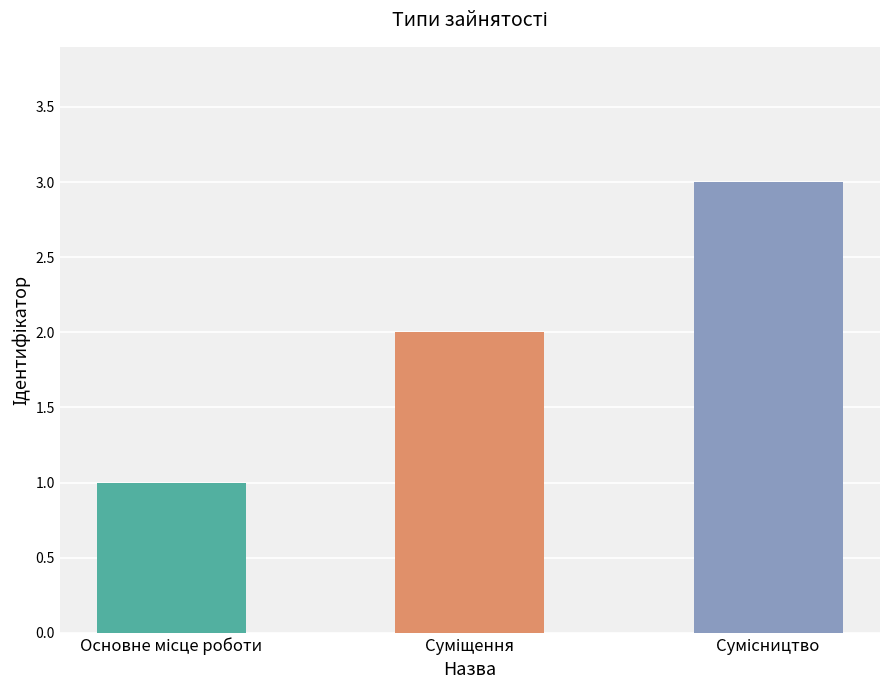

What is the sum of all values?

6